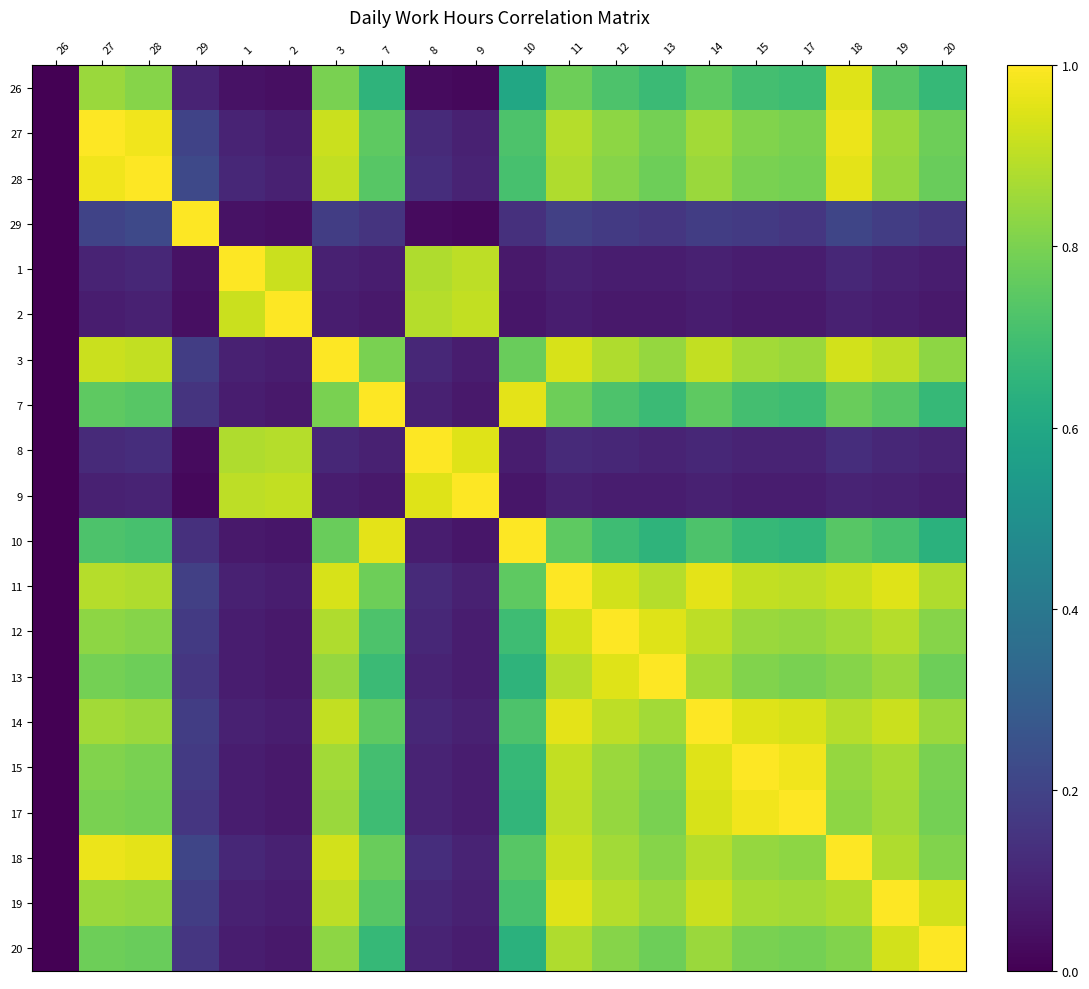

Count the number of data series in this chart.

20